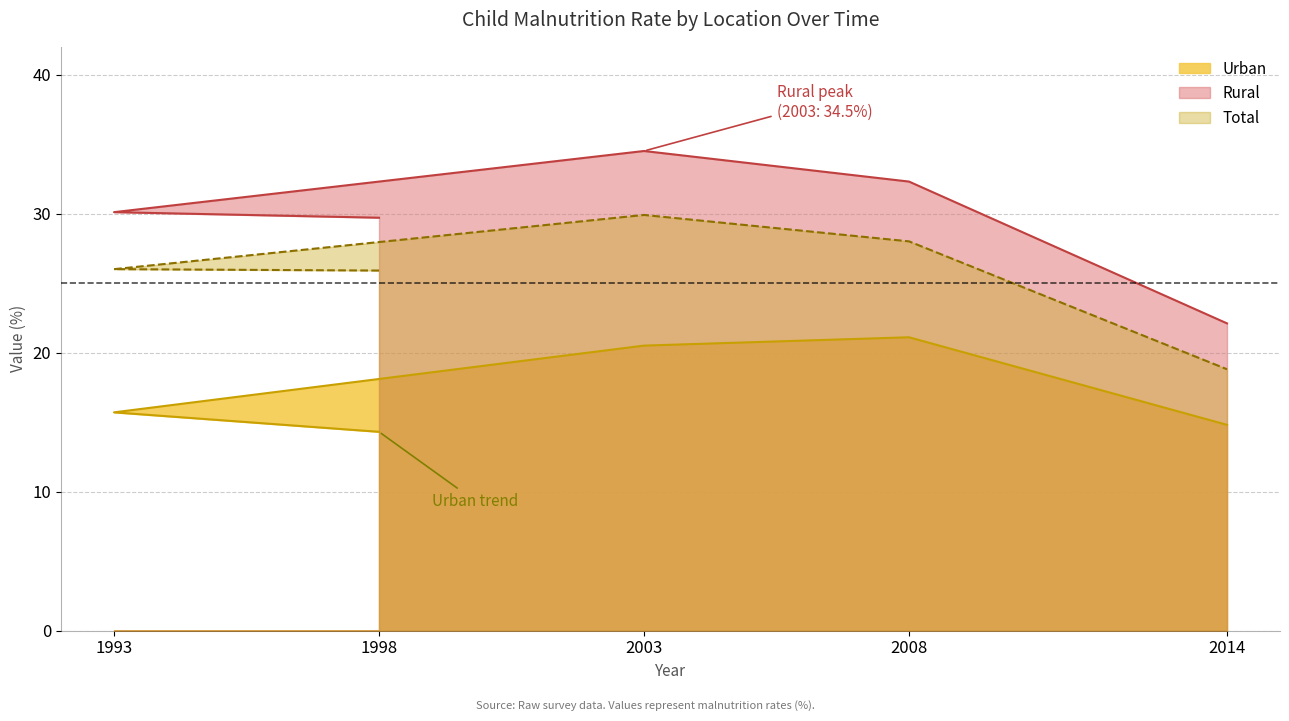

Reading left to right, transcribe all the data shown in this chart.

Urban: 1998=14.3	1993=15.7	2003=20.5	2008=21.1	2014=14.8
Rural: 1998=29.7	1993=30.1	2003=34.5	2008=32.3	2014=22.1
Total: 1998=25.9	1993=26.0	2003=29.9	2008=28.0	2014=18.8